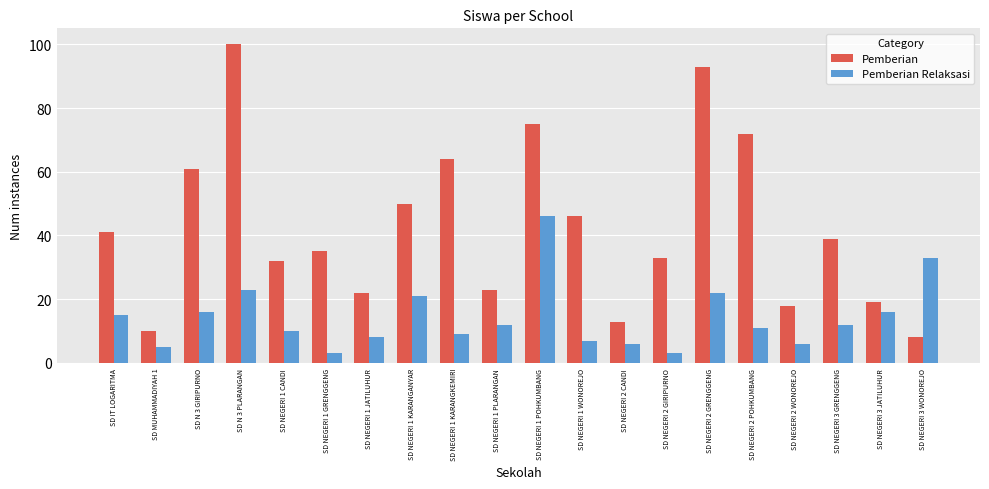

Rank the series by their average value, from highest to lowest.

Pemberian, Pemberian Relaksasi